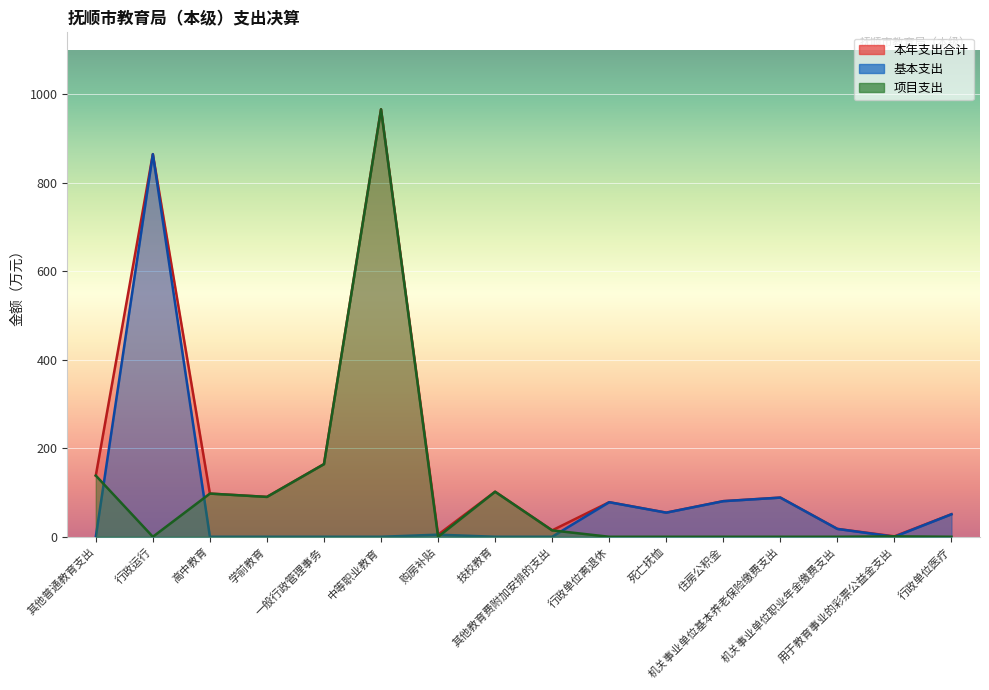

List the series in order of their overall mean, highest first.

本年支出合计, 项目支出, 基本支出